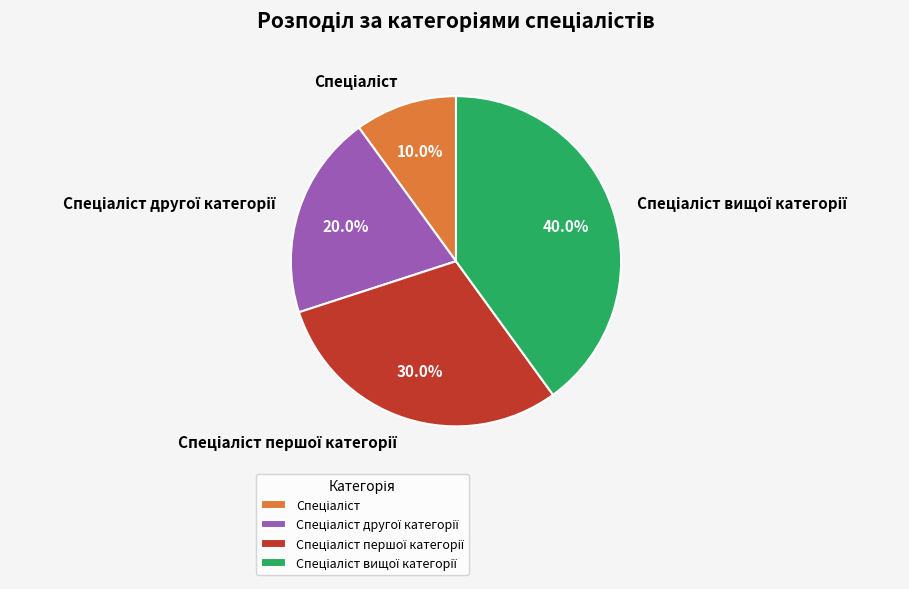

Does any single category account for the majority?

No